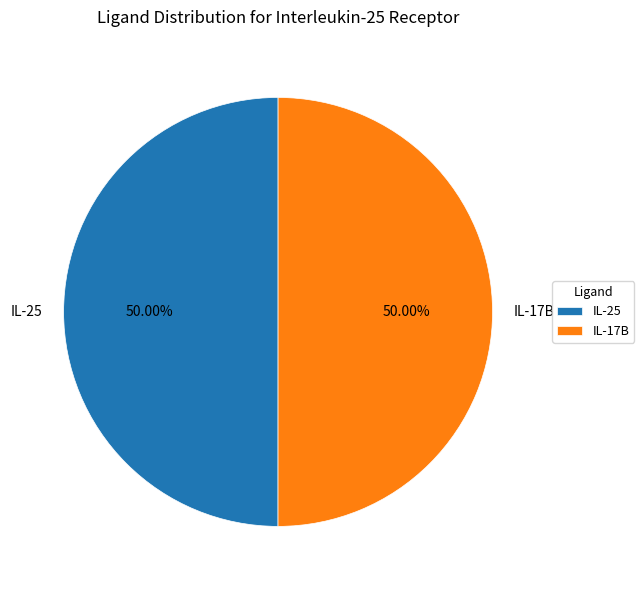

To the nearest percent, what is the combined percentage of IL-25 and IL-17B?

100%